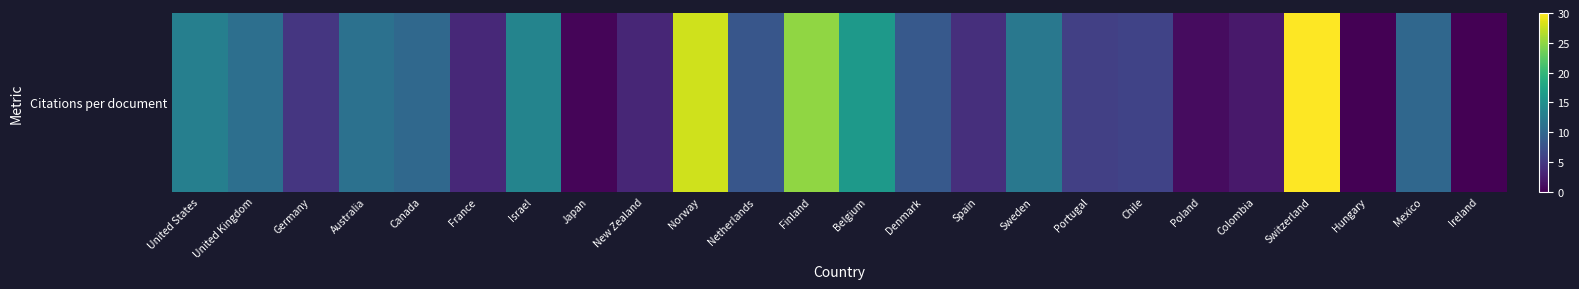

Approximately how many times larger is the value at Mexico compared to Denmark?

1.2